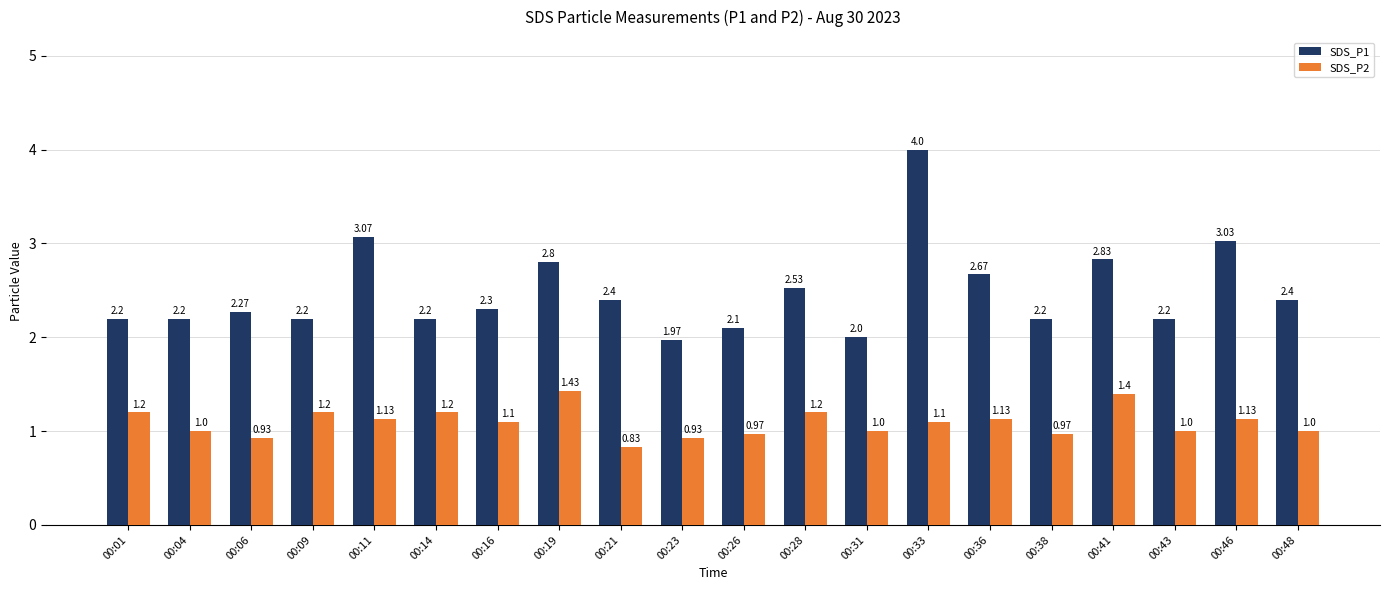

Is it true that SDS_P1 equals 2.2 at 00:04?

True